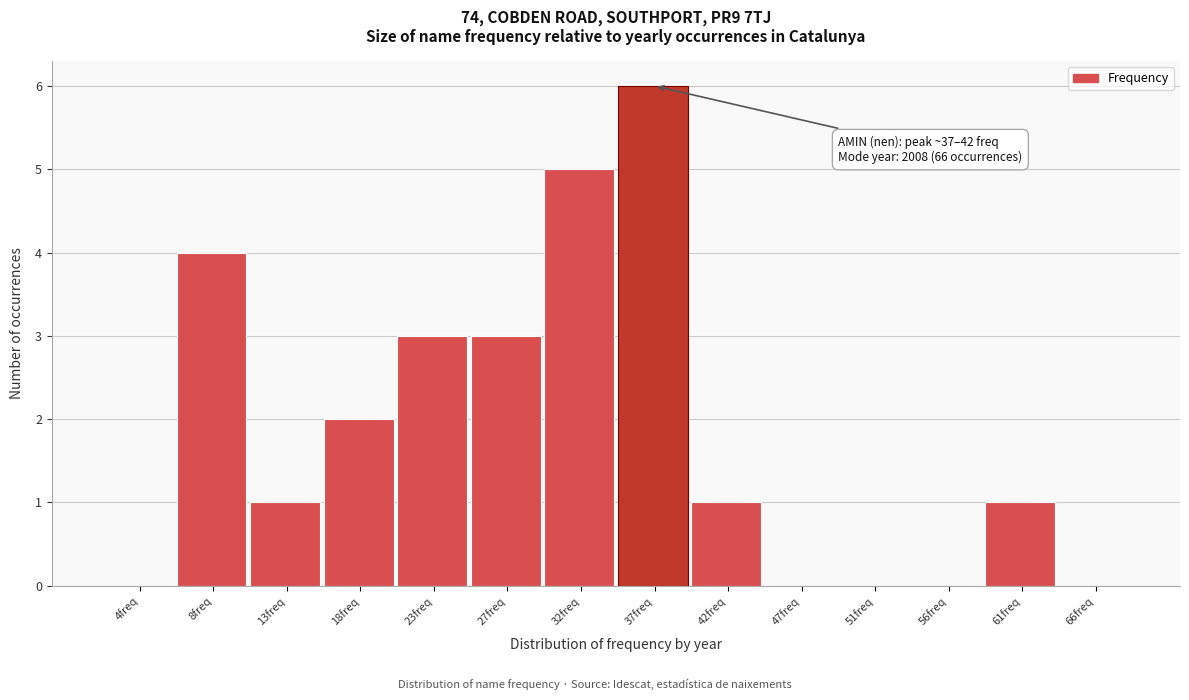

Reading right to left, list all the values displayed in this chart.

66freq=0	61freq=1	56freq=0	51freq=0	47freq=0	42freq=1	37freq=6	32freq=5	27freq=3	23freq=3	18freq=2	13freq=1	8freq=4	4freq=0